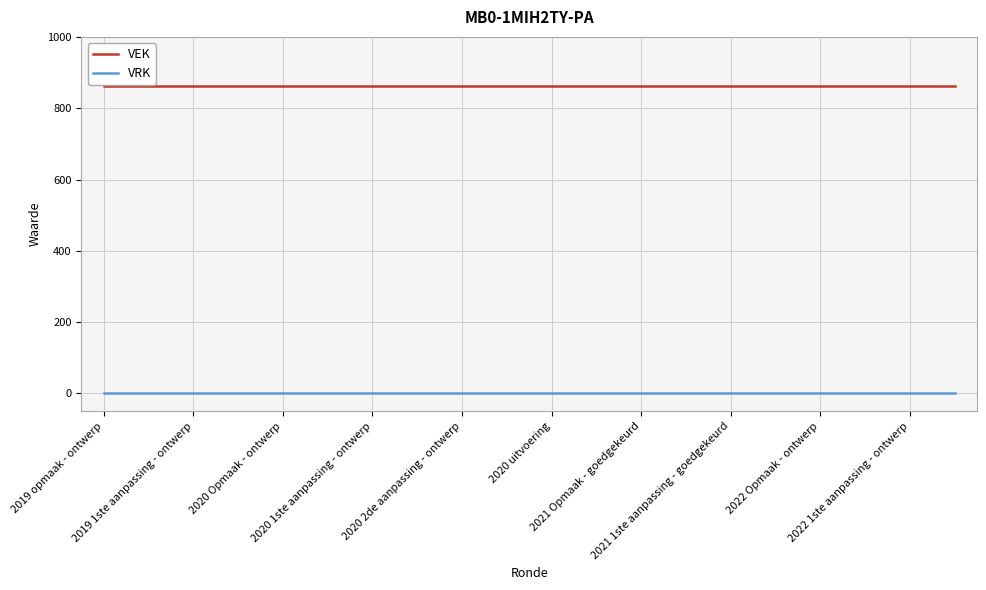

List the series in order of their overall mean, lowest first.

VRK, VEK